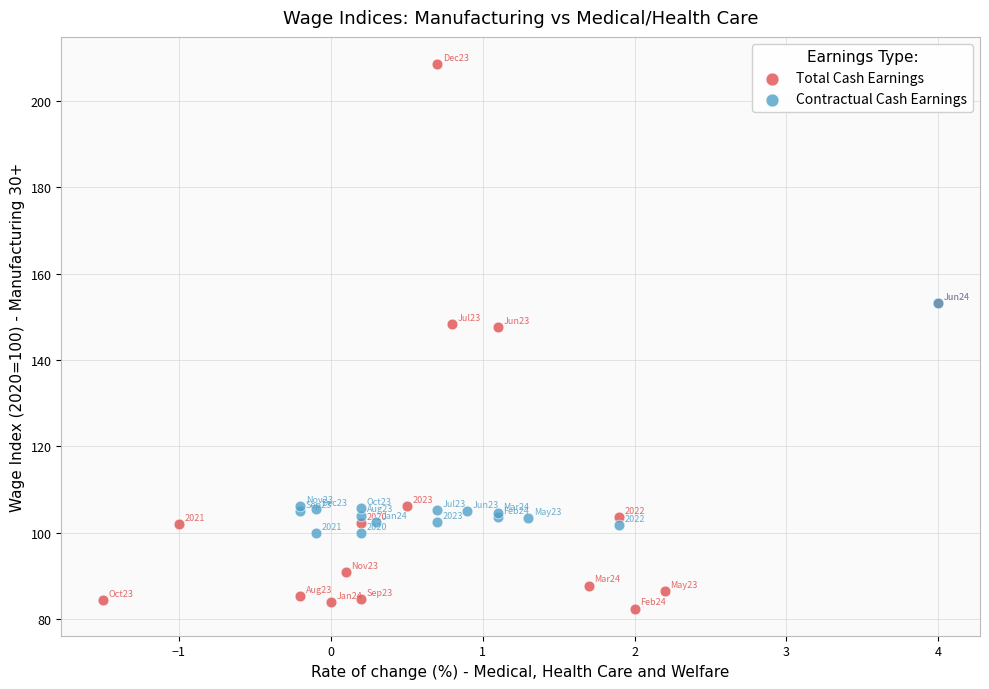

What are all the series names shown in the legend?

Total Cash Earnings, Contractual Cash Earnings